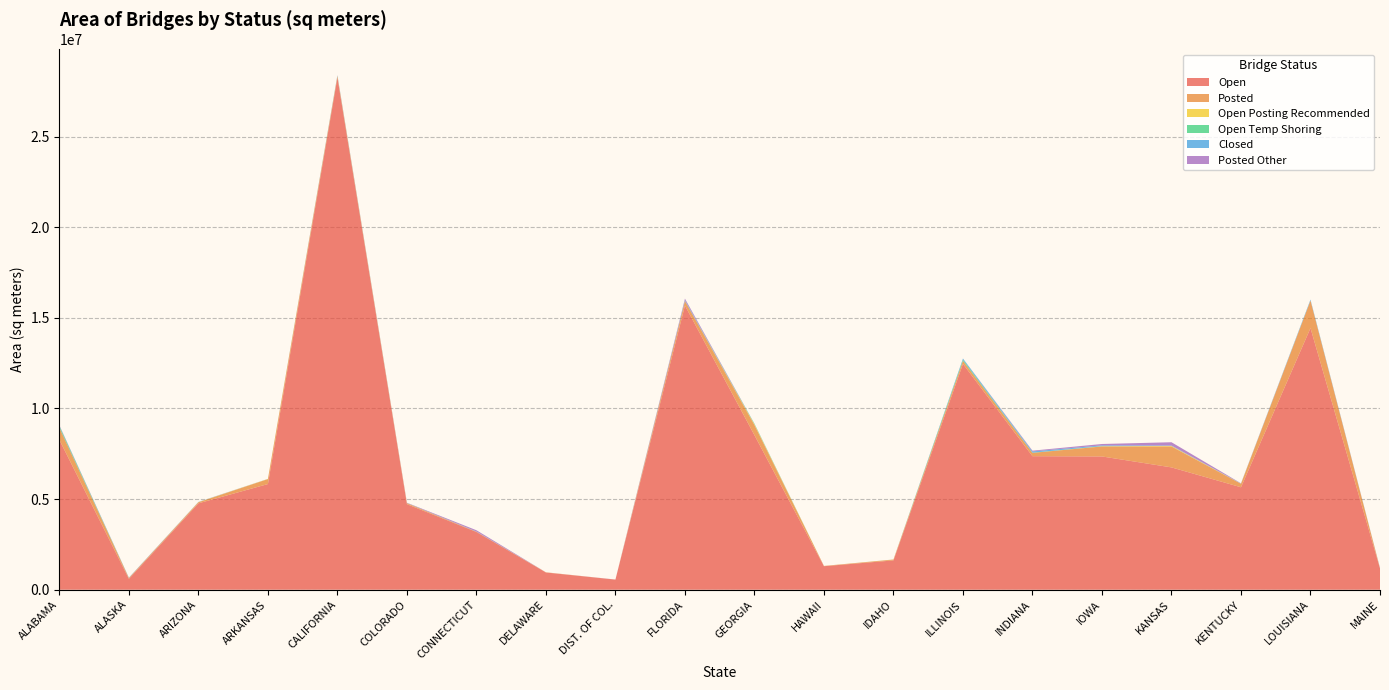

Reading left to right, what are all the values shown in this chart?

Open: ALABAMA=8266173.5	ALASKA=603556.9	ARIZONA=4766949.8	ARKANSAS=5830837.1	CALIFORNIA=28256023.1	COLORADO=4722027.8	CONNECTICUT=3187234.4	DELAWARE=951356.5	DIST. OF COL.=558528.4	FLORIDA=15680886.7	GEORGIA=8526666.4	HAWAII=1298311.9	IDAHO=1618069.9	ILLINOIS=12459144.8	INDIANA=7367341.8	IOWA=7353158.9	KANSAS=6749905.5	KENTUCKY=5653622.6	LOUISIANA=14435726.3	MAINE=1174517.9
Posted: ALABAMA=665420.7	ALASKA=39819.7	ARIZONA=57329.6	ARKANSAS=274387.2	CALIFORNIA=81478.4	COLORADO=51911.3	CONNECTICUT=13785.5	DELAWARE=11262.0	DIST. OF COL.=759.2	FLORIDA=251841.0	GEORGIA=560332.5	HAWAII=14344.2	IDAHO=45990.5	ILLINOIS=170577.1	INDIANA=183867.6	IOWA=552552.4	KANSAS=1155229.5	KENTUCKY=192400.2	LOUISIANA=1520705.0	MAINE=15200.2
Open Posting Recommended: ALABAMA=2762.1	ALASKA=2693.3	ARIZONA=9036.0	ARKANSAS=8856.8	CALIFORNIA=2239.6	COLORADO=3240.0	CONNECTICUT=155.0	DELAWARE=0.0	DIST. OF COL.=37.2	FLORIDA=127.5	GEORGIA=40306.7	HAWAII=1082.0	IDAHO=4187.9	ILLINOIS=2535.9	INDIANA=562.5	IOWA=12472.6	KANSAS=30896.7	KENTUCKY=5749.7	LOUISIANA=2898.0	MAINE=0.0
Open Temp Shoring: ALABAMA=87322.2	ALASKA=1343.7	ARIZONA=318.2	ARKANSAS=0.0	CALIFORNIA=18142.2	COLORADO=4025.3	CONNECTICUT=1311.3	DELAWARE=0.0	DIST. OF COL.=0.0	FLORIDA=178.6	GEORGIA=24150.9	HAWAII=206.8	IDAHO=0.0	ILLINOIS=62455.2	INDIANA=10092.0	IOWA=1618.9	KANSAS=293.8	KENTUCKY=0.0	LOUISIANA=0.0	MAINE=0.0
Closed: ALABAMA=22465.5	ALASKA=11155.2	ARIZONA=8255.0	ARKANSAS=3146.7	CALIFORNIA=13845.1	COLORADO=1961.1	CONNECTICUT=9274.2	DELAWARE=0.0	DIST. OF COL.=0.0	FLORIDA=45693.5	GEORGIA=13253.2	HAWAII=0.0	IDAHO=2097.8	ILLINOIS=60446.3	INDIANA=69947.7	IOWA=44529.7	KANSAS=20583.1	KENTUCKY=9343.5	LOUISIANA=49759.7	MAINE=8066.2
Posted Other: ALABAMA=27294.1	ALASKA=9468.1	ARIZONA=3954.6	ARKANSAS=0.0	CALIFORNIA=16872.7	COLORADO=17296.4	CONNECTICUT=70787.4	DELAWARE=0.0	DIST. OF COL.=4216.2	FLORIDA=82310.7	GEORGIA=255.1	HAWAII=0.0	IDAHO=0.0	ILLINOIS=1130.7	INDIANA=41194.3	IOWA=76588.1	KANSAS=181044.9	KENTUCKY=11898.4	LOUISIANA=0.0	MAINE=9138.1